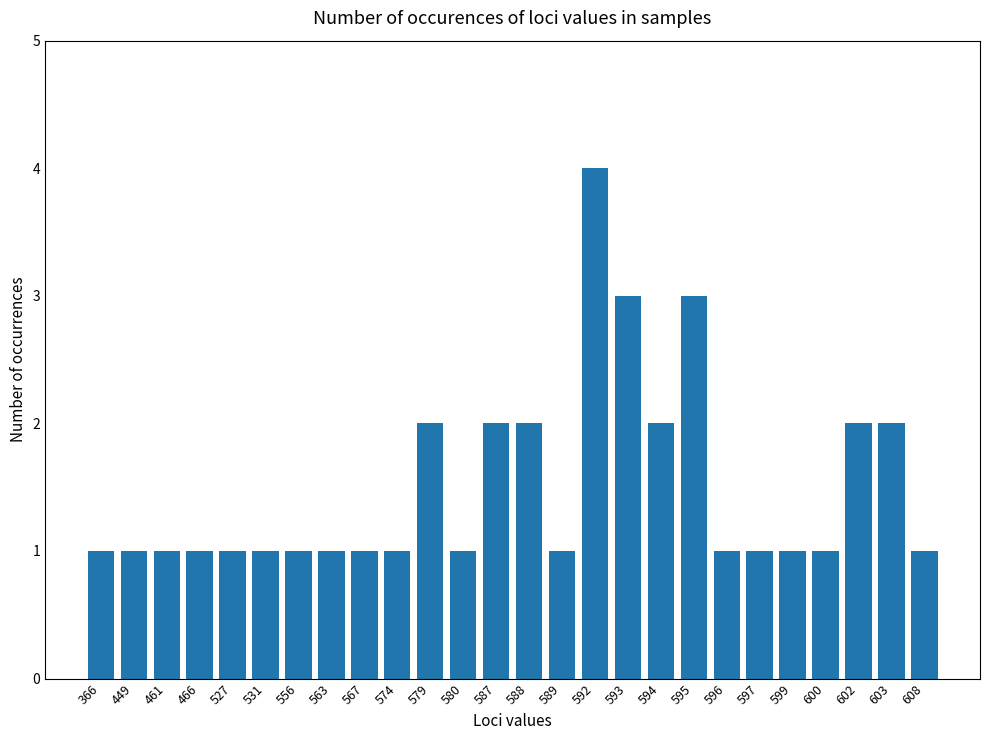

What is the difference between the maximum and minimum values?

3